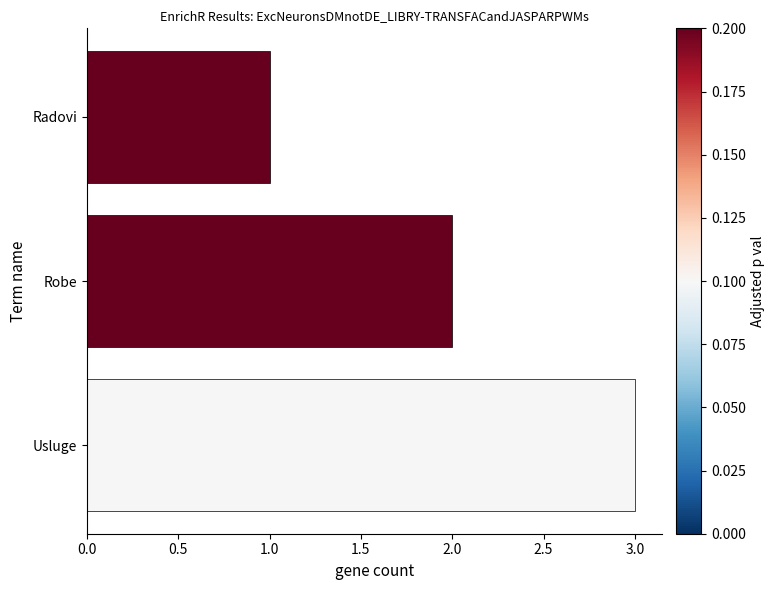

What is the smallest value displayed?

1